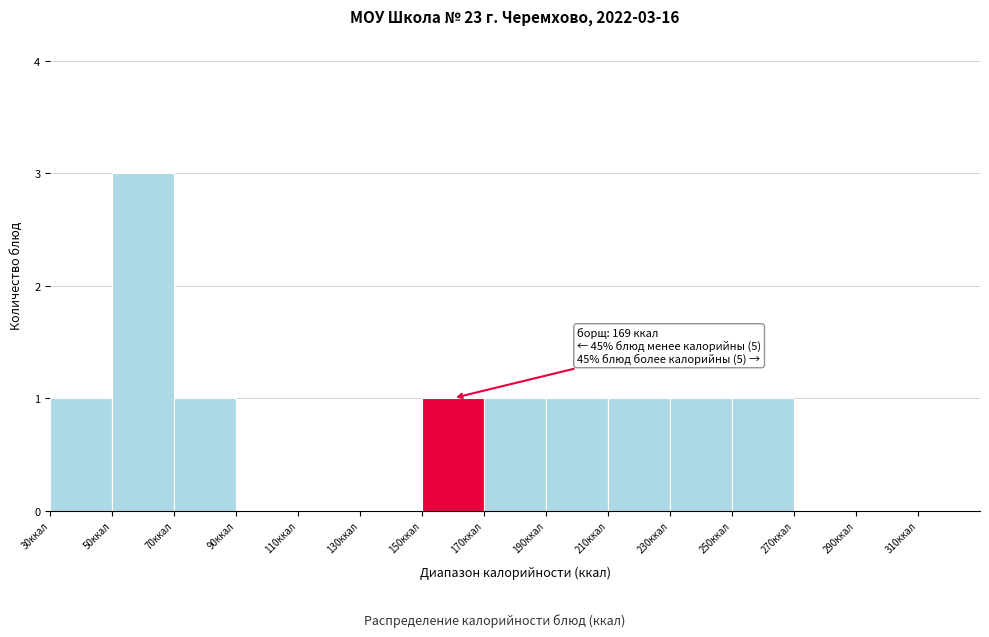

Over which range of the x-axis is the bar tallest?

50 to 70